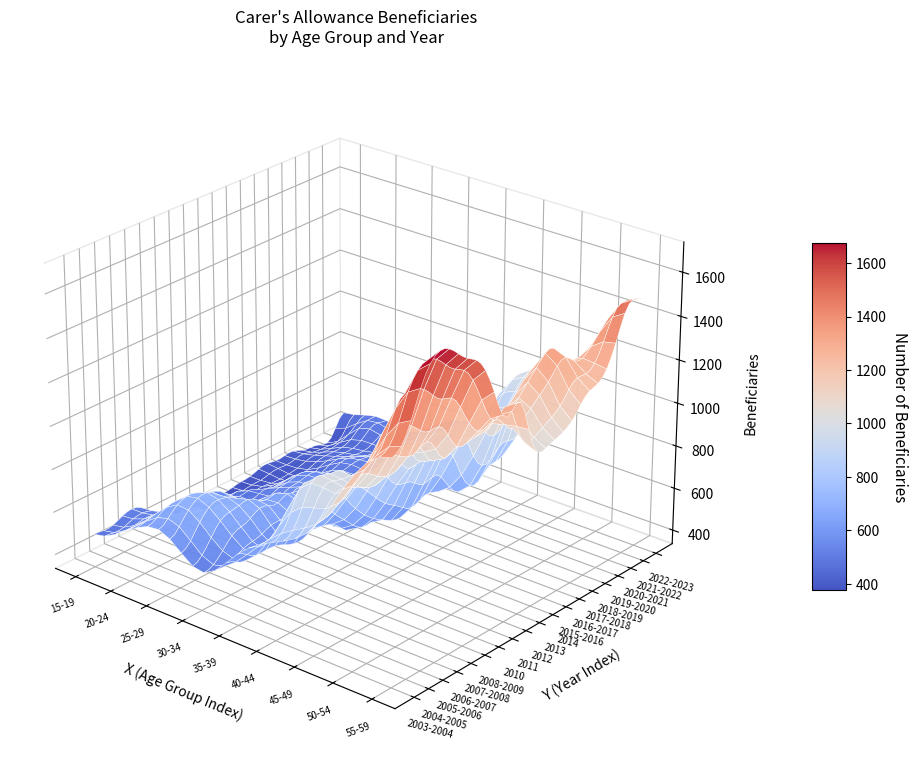

Between 2011 and 2004-2005, which is larger?

2011